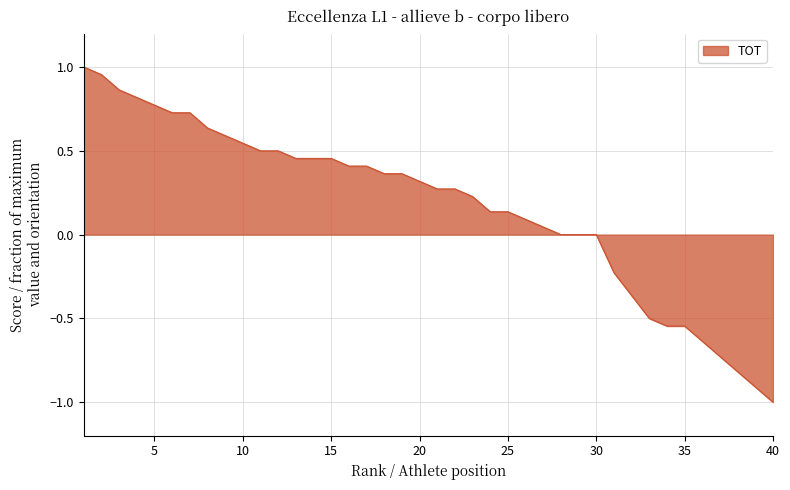

What is the difference between the maximum and minimum values?

2.0